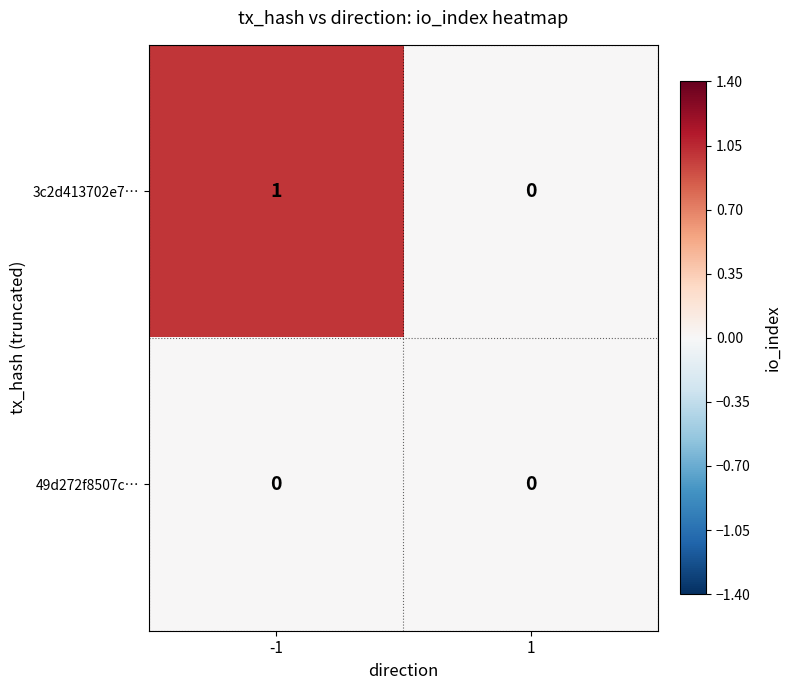

Reading left to right, extract all data points from this chart.

3c2d413702e7…: 1	0
49d272f8507c…: 0	0